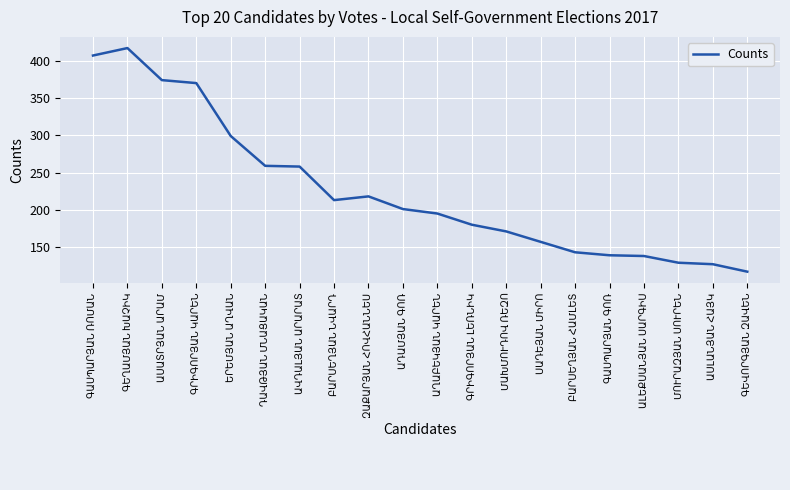

What is the minimum value shown in the chart?

117